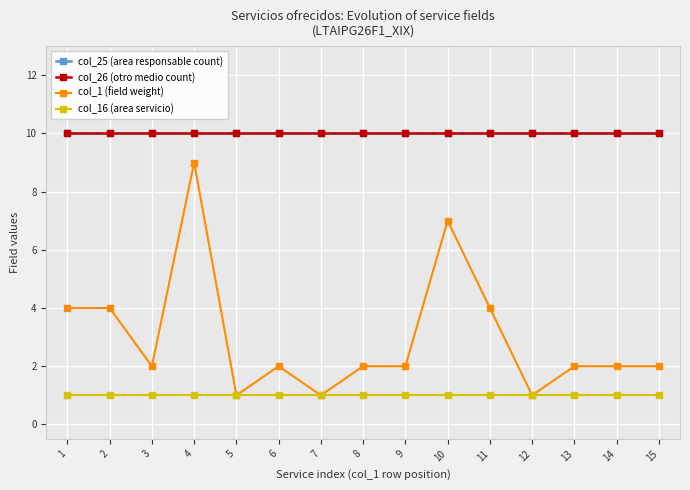

Between 3 and 2, which is larger?

3